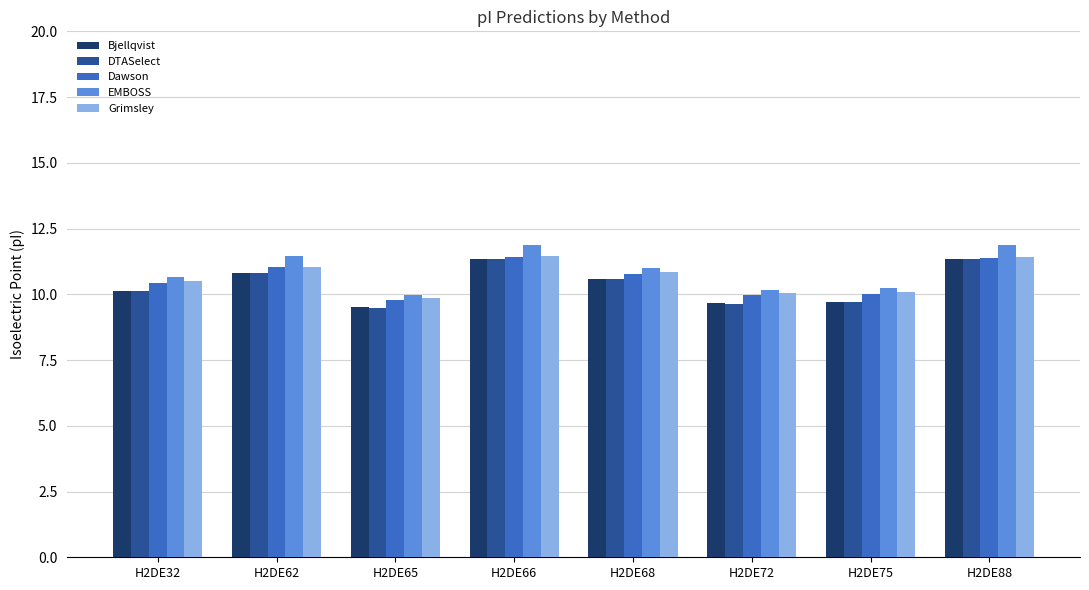

Which series has the largest total across all categories?

EMBOSS